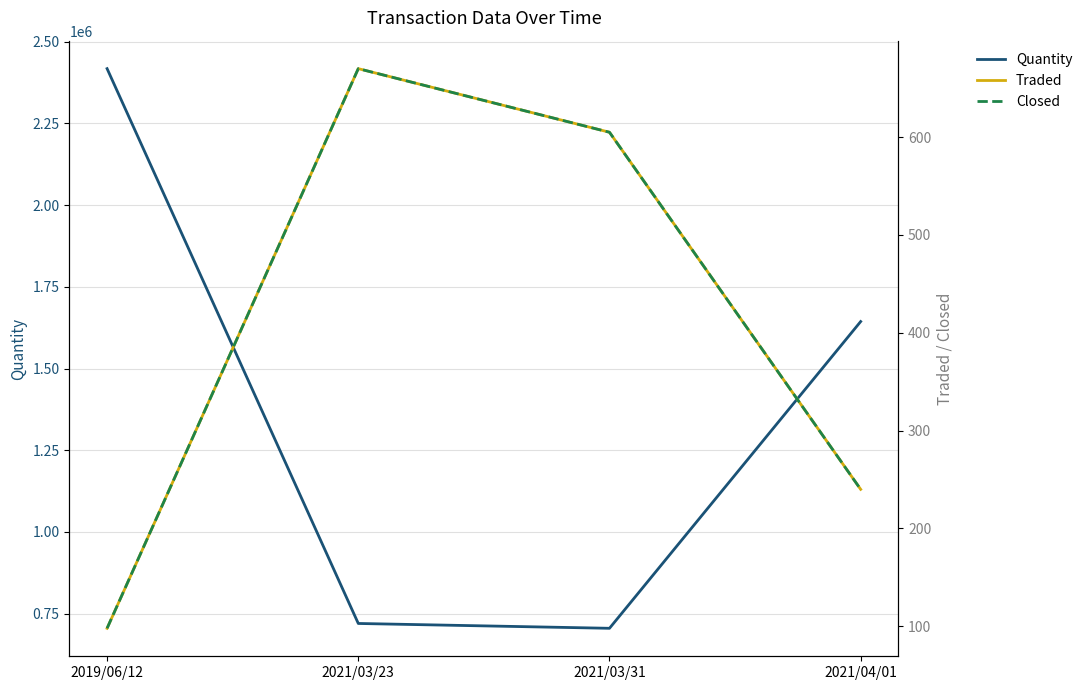

The Quantity series shows 2417543 at 2019/06/12. True or false?

True